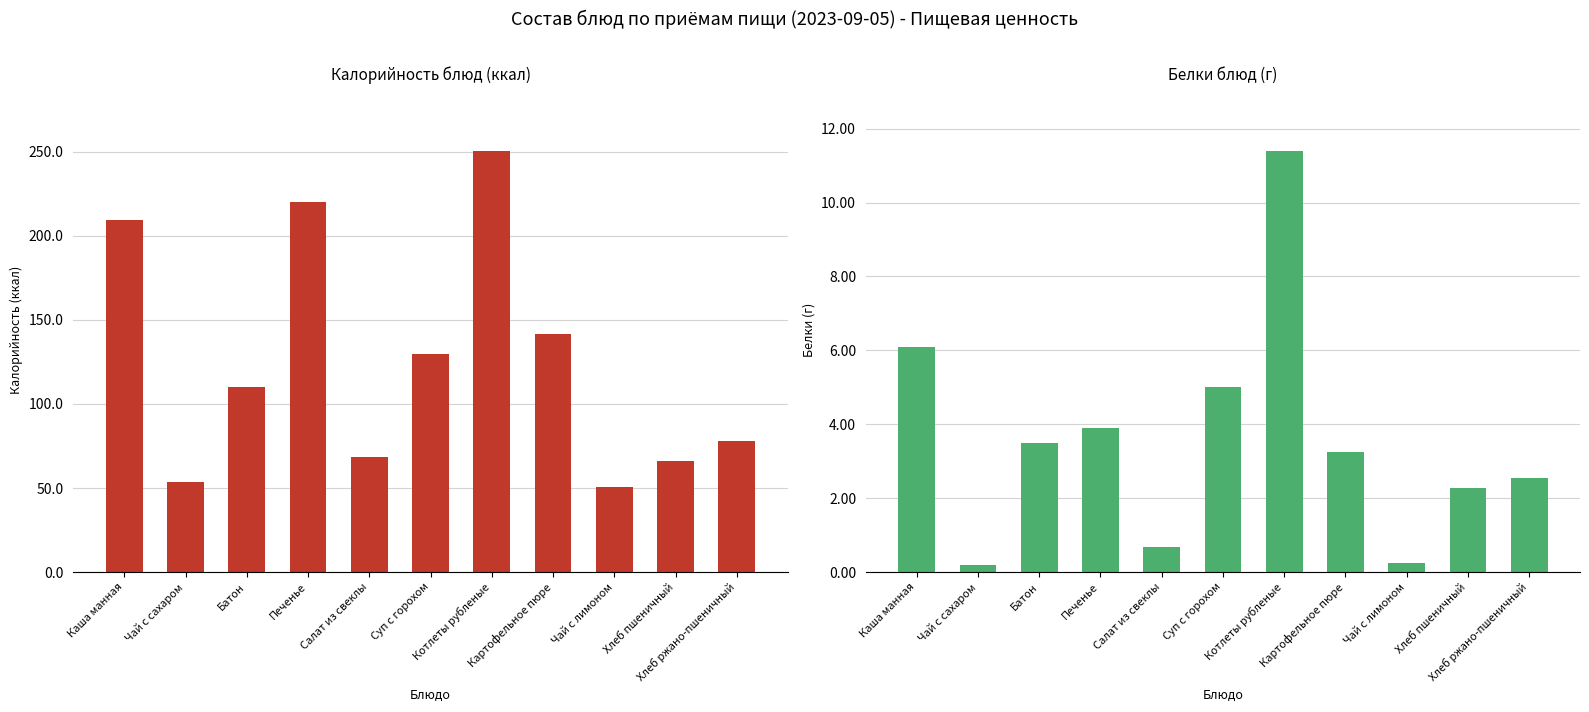

What is the sum of the Калорийность values at Чай с лимоном and Хлеб пшеничный?

117.1